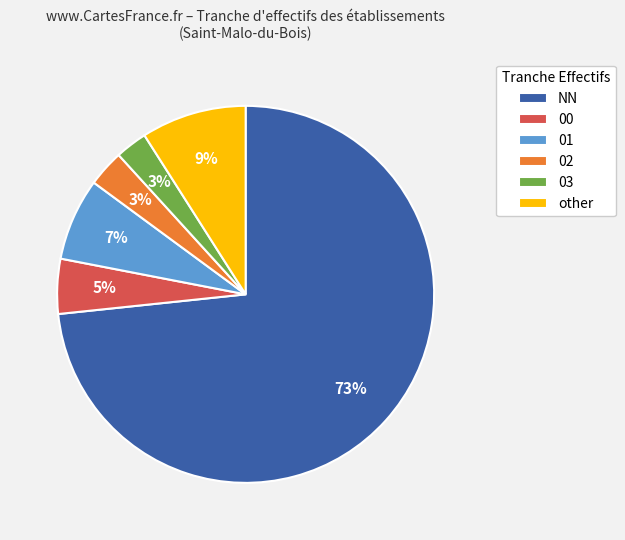

Which slice is the largest?

NN